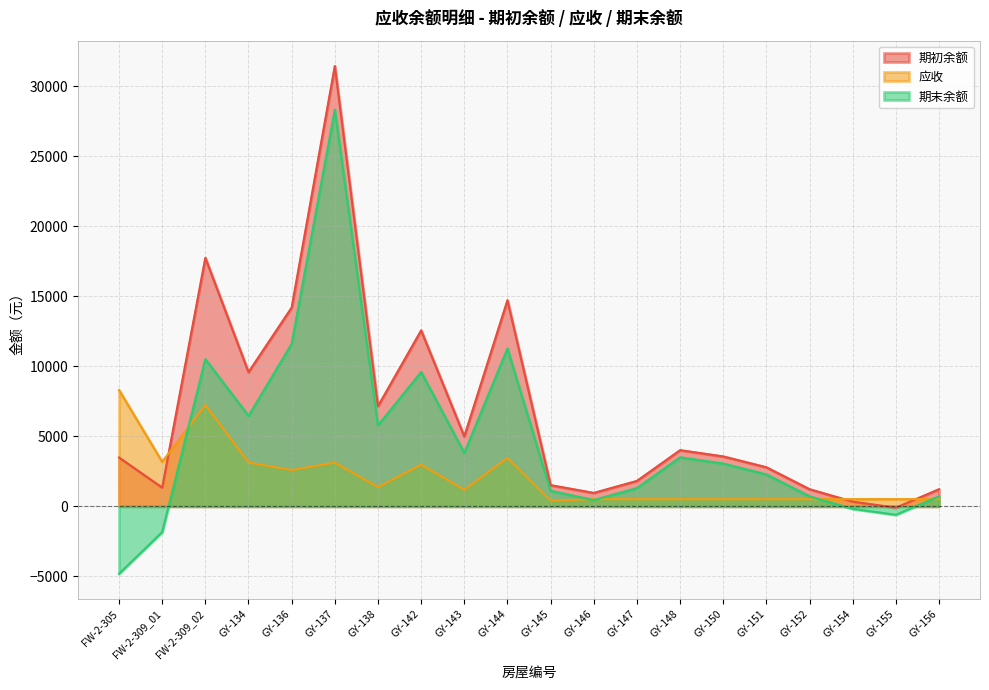

How many lines are shown in the chart?

3